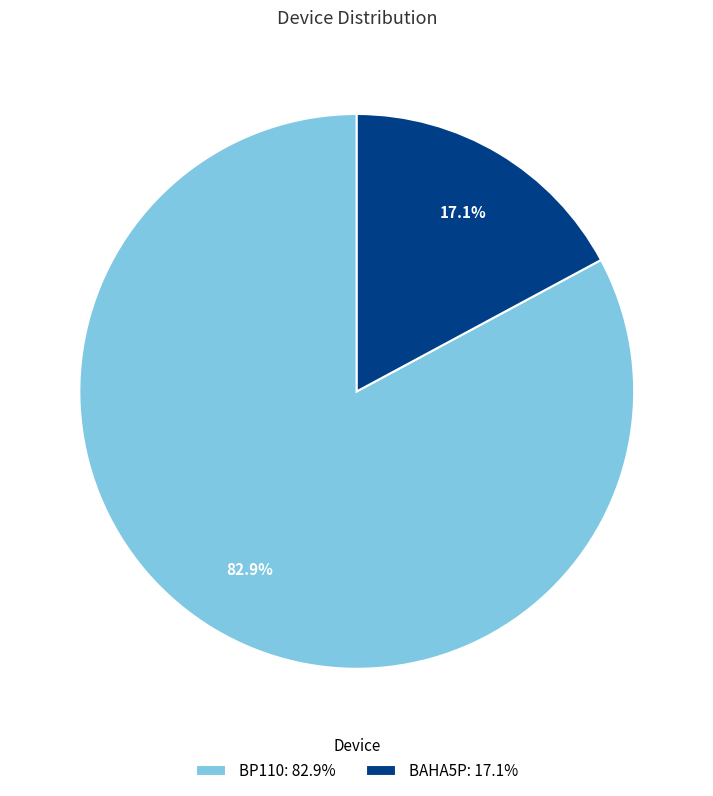

What percentage is the BP110 slice, to the nearest percent?

83%